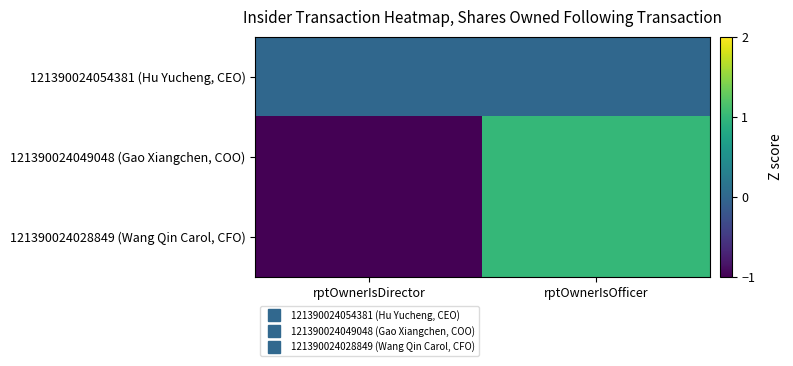

Reading left to right, list all the values displayed in this chart.

121390024054381 (Hu Yucheng, CEO): rptOwnerIsDirector=0	rptOwnerIsOfficer=0
121390024049048 (Gao Xiangchen, COO): rptOwnerIsDirector=-1	rptOwnerIsOfficer=1
121390024028849 (Wang Qin Carol, CFO): rptOwnerIsDirector=-1	rptOwnerIsOfficer=1